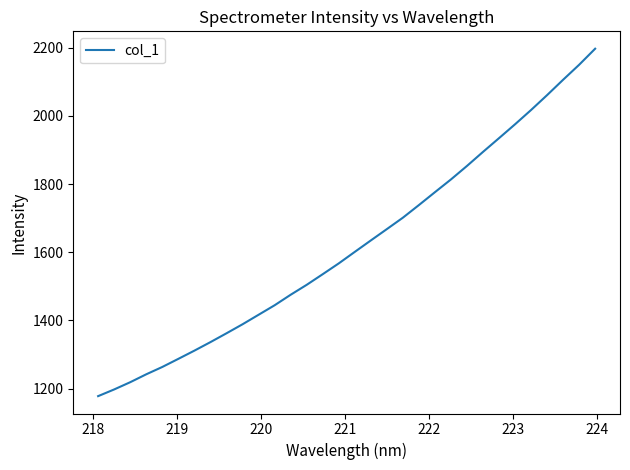

What is the maximum value shown in the chart?

2196.8